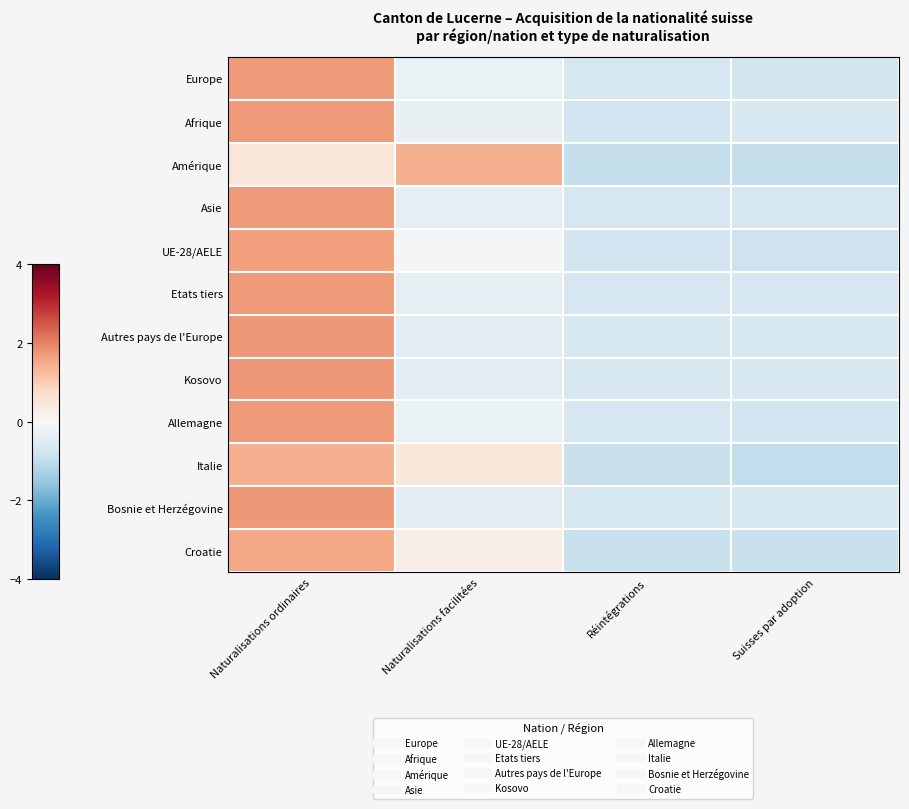

Rank the series by their maximum value, from lowest to highest.

Amérique, Italie, Croatie, UE-28/AELE, Allemagne, Europe, Afrique, Etats tiers, Asie, Autres pays de l'Europe, Bosnie et Herzégovine, Kosovo